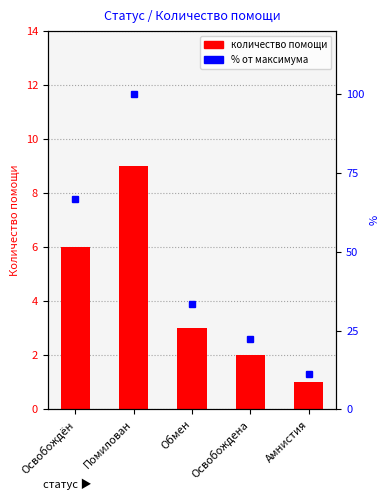

List the series in order of their overall mean, highest first.

% от максимума, Количество помощи